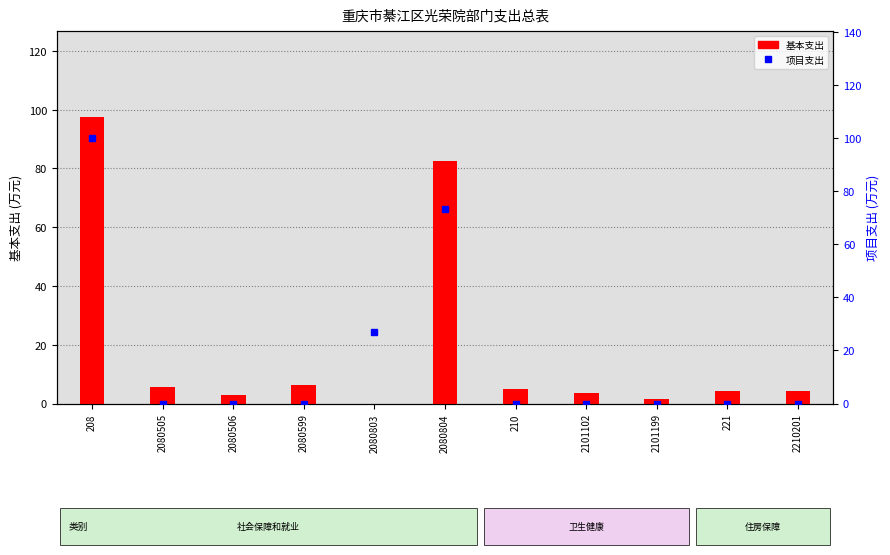

What is the difference between the second highest and second lowest values in the 基本支出 series?

81.1